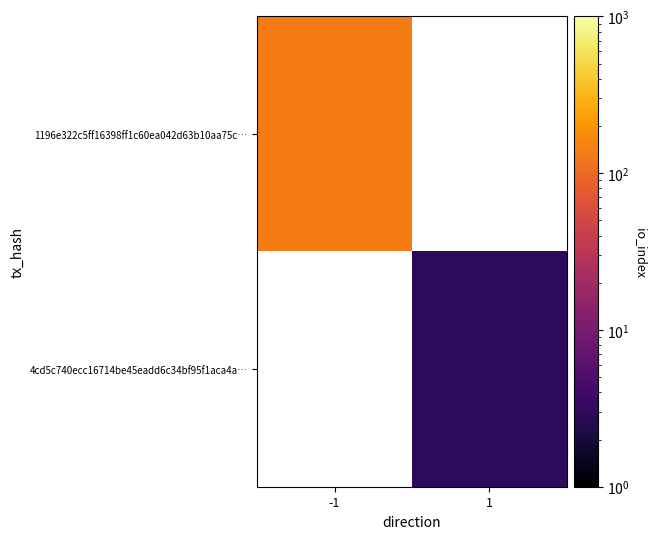

Which series has the widest spread of values?

1196e322c5ff16398ff1c60ea042d63b10aa75c…